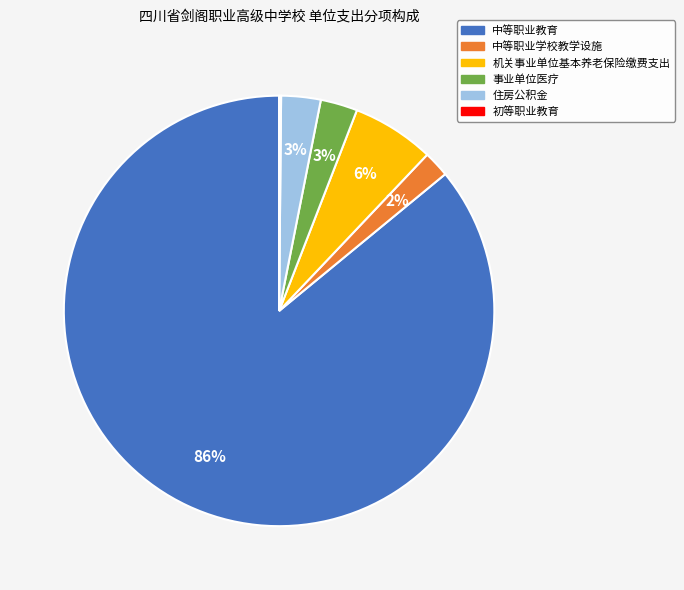

To the nearest percent, what is the difference between the largest and smallest slice percentages?

86%